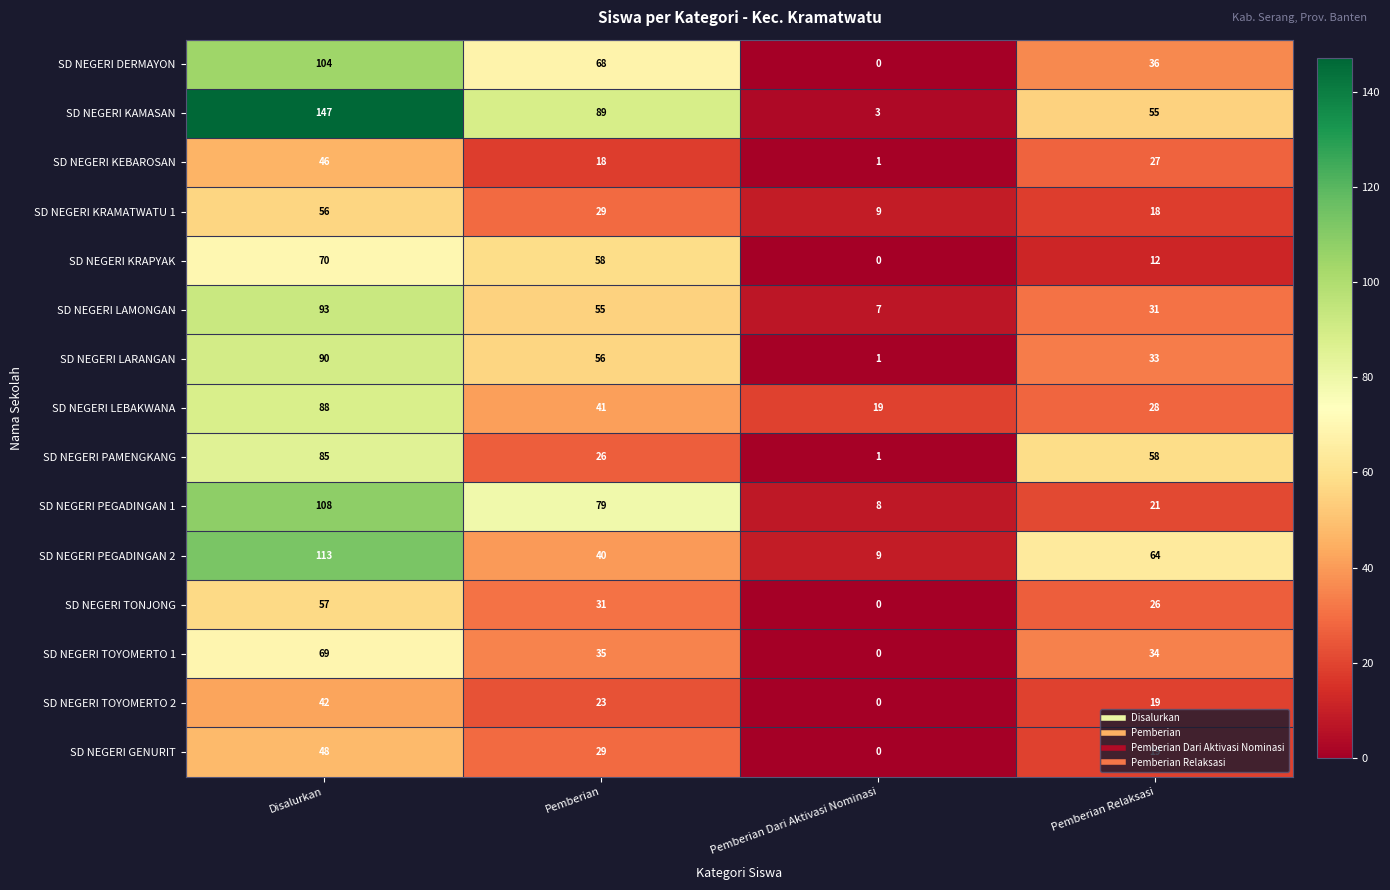

What is the highest value of the SD NEGERI KEBAROSAN series?

46